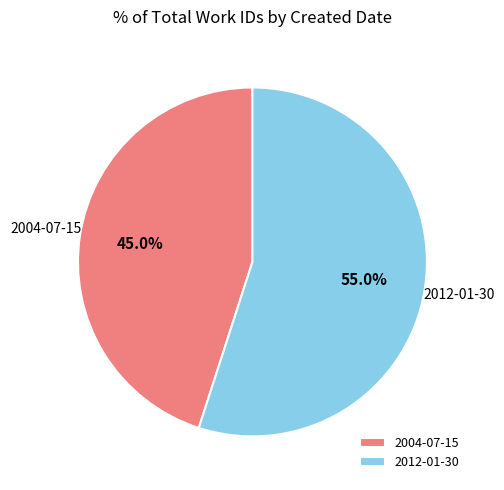

Approximately how many times larger is the value at 2012-01-30 compared to 2004-07-15?

1.2